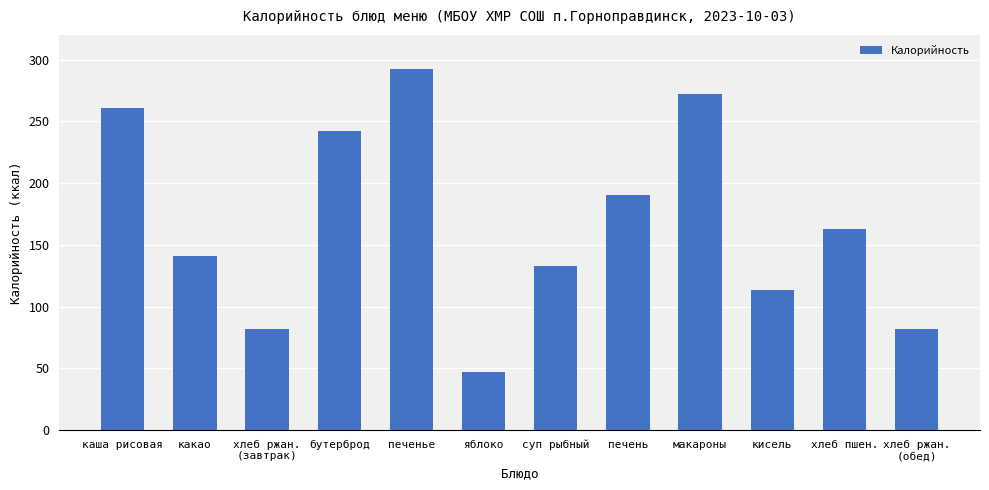

Are the bars horizontal?

No